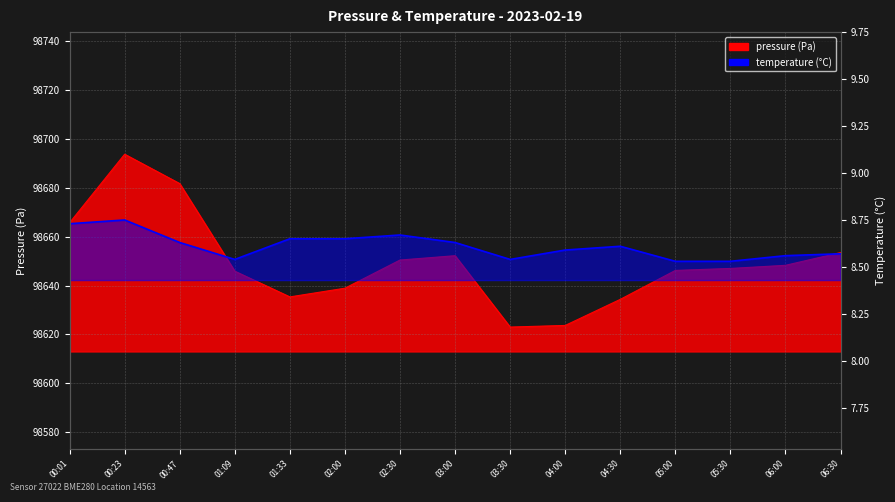

List the labels in order of temperature value, largest first.

00:23, 00:01, 02:30, 01:33, 02:00, 00:47, 03:00, 04:30, 04:00, 06:30, 06:00, 01:09, 03:30, 05:00, 05:30